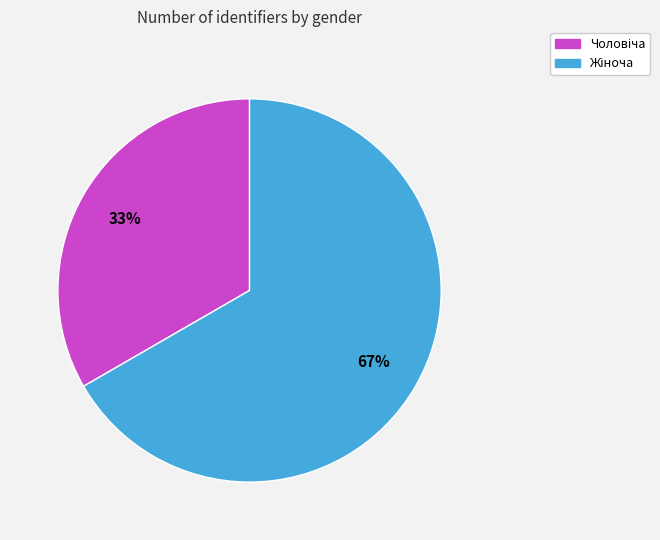

To the nearest percent, what is the average slice percentage?

50%